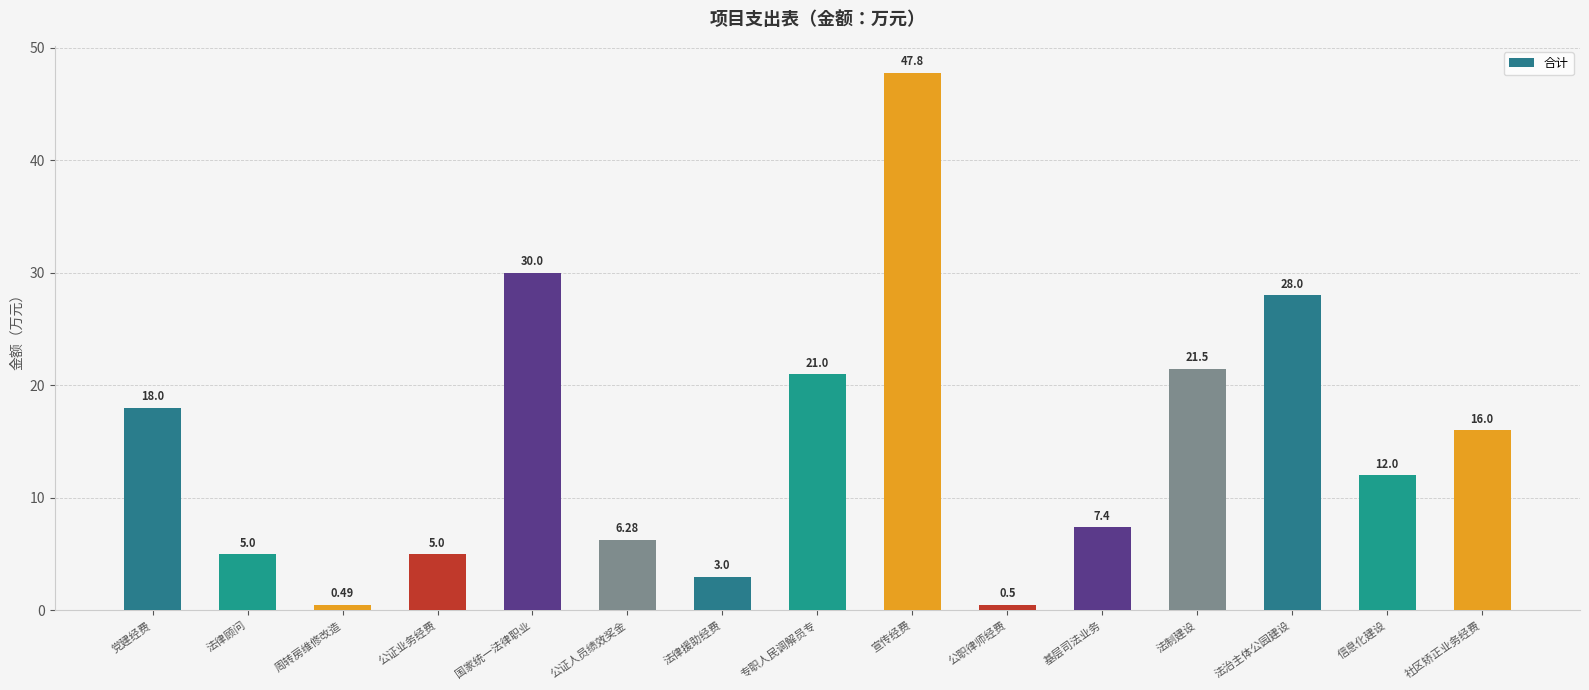

What is the maximum value shown in the chart?

47.8